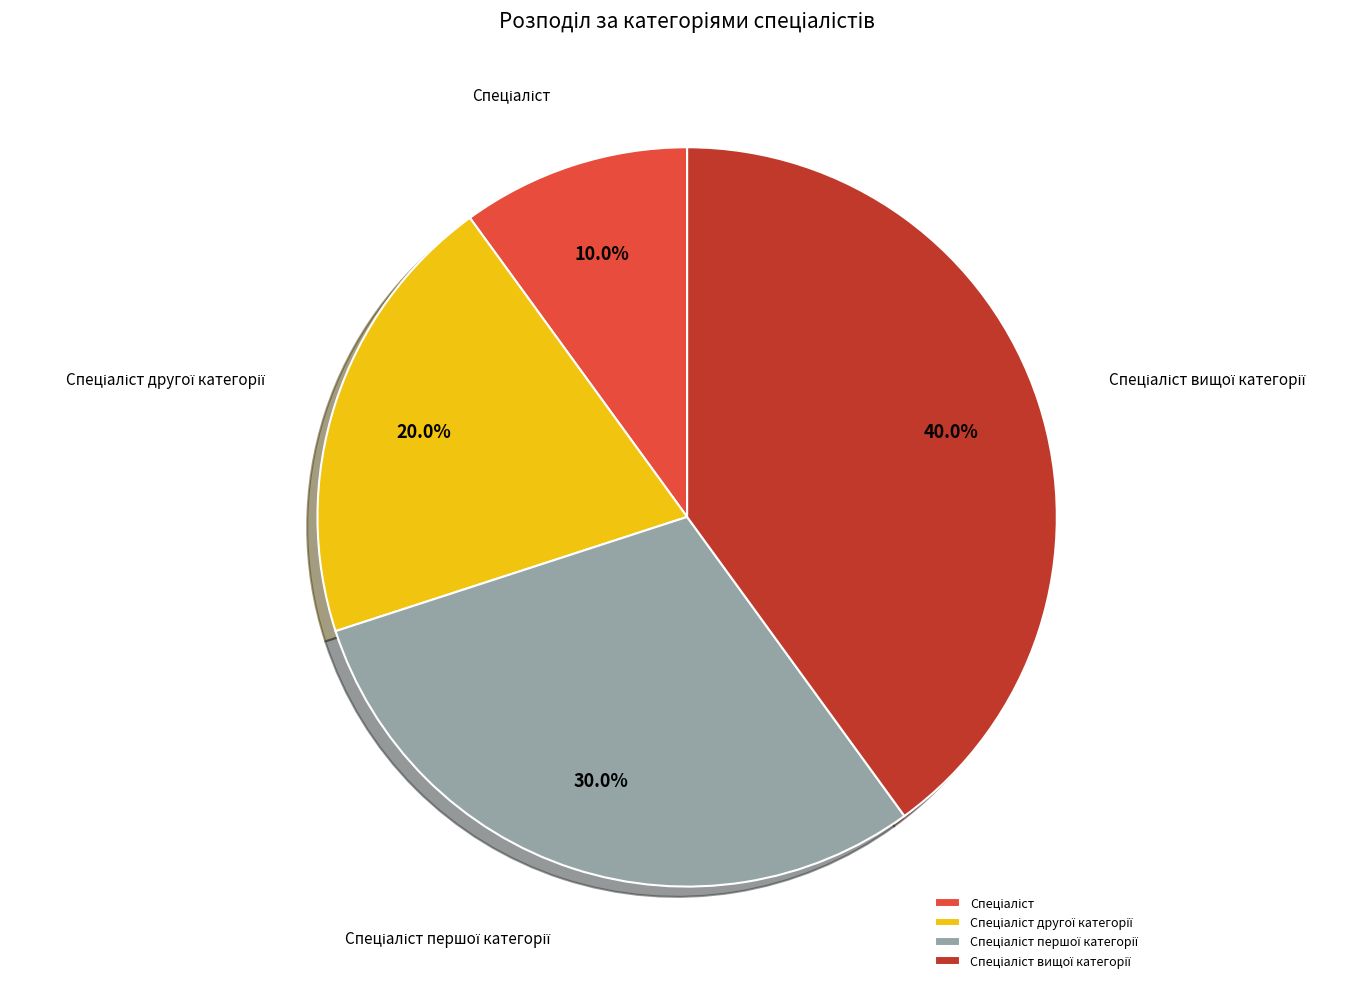

Is there a majority slice in this chart?

No